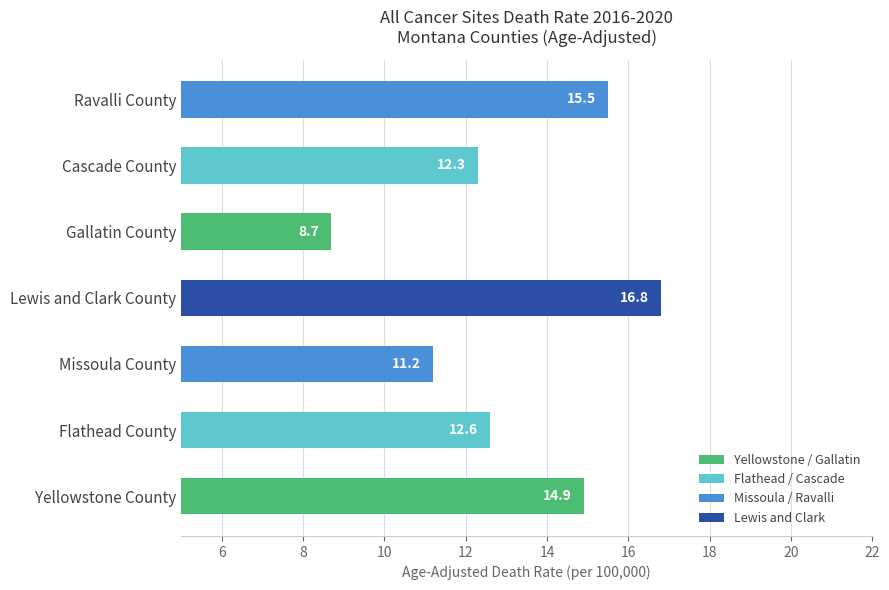

What is the change in value from Lewis and Clark County to Ravalli County?

-1.3